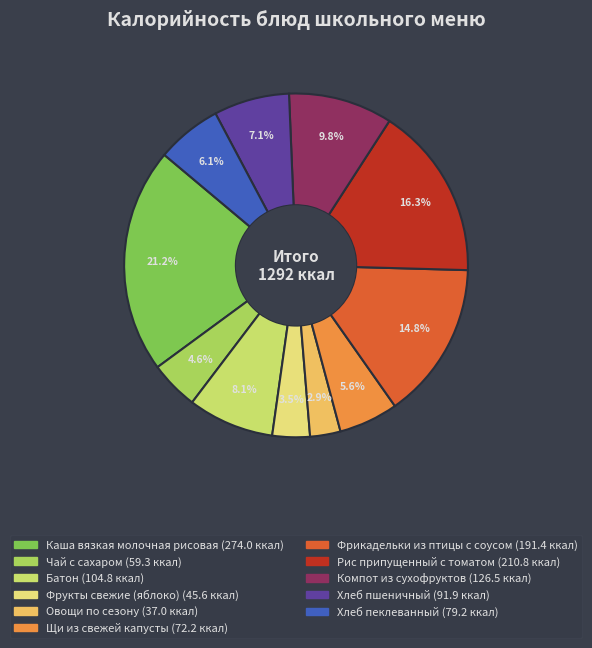

Rank the categories by value from lowest to highest.

Овощи по сезону, Фрукты свежие (яблоко), Чай с сахаром, Щи из свежей капусты, Хлеб пеклеванный, Хлеб пшеничный, Батон, Компот из сухофруктов, Фрикадельки из птицы с соусом, Рис припущенный с томатом, Каша вязкая молочная рисовая